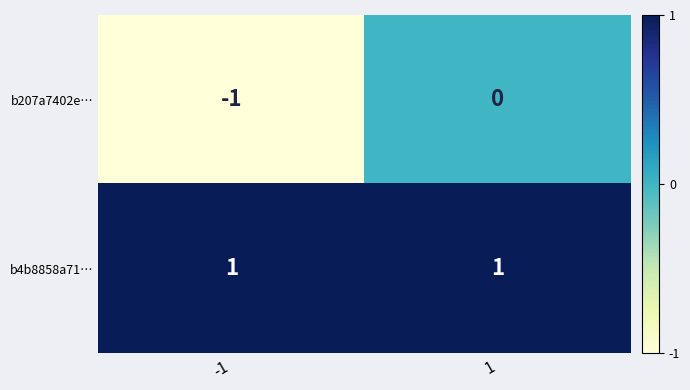

Reading left to right, transcribe all the data shown in this chart.

b207a7402e…: -1	0
b4b8858a71…: 1	1